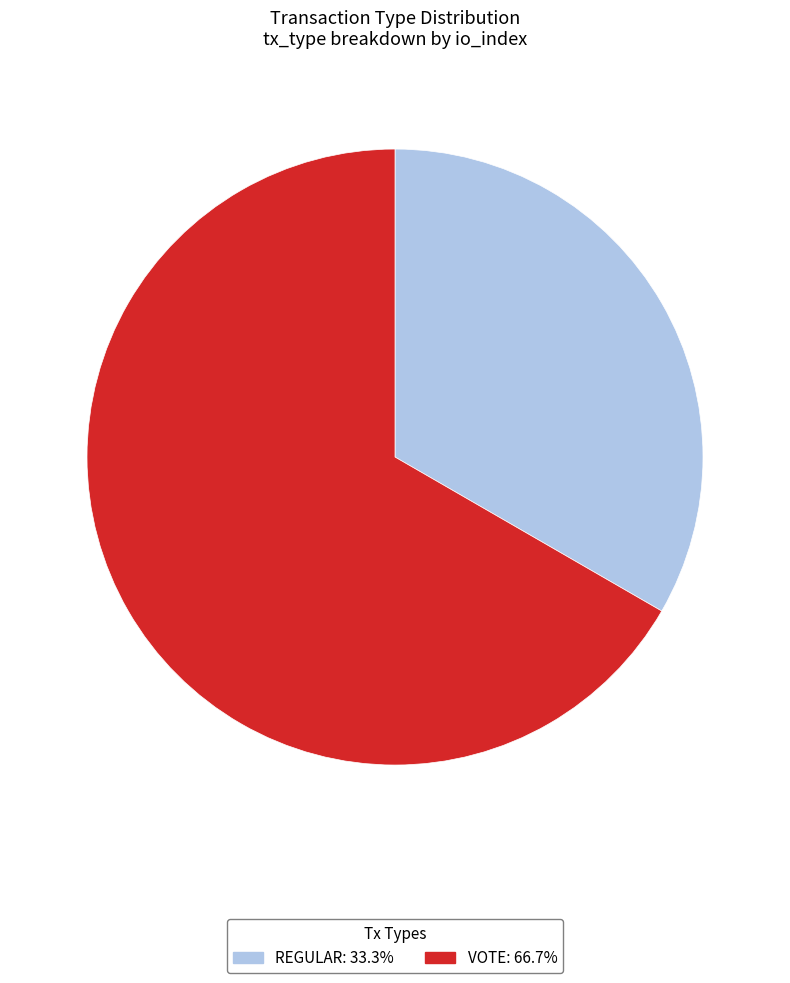

Is there a majority slice in this chart?

Yes